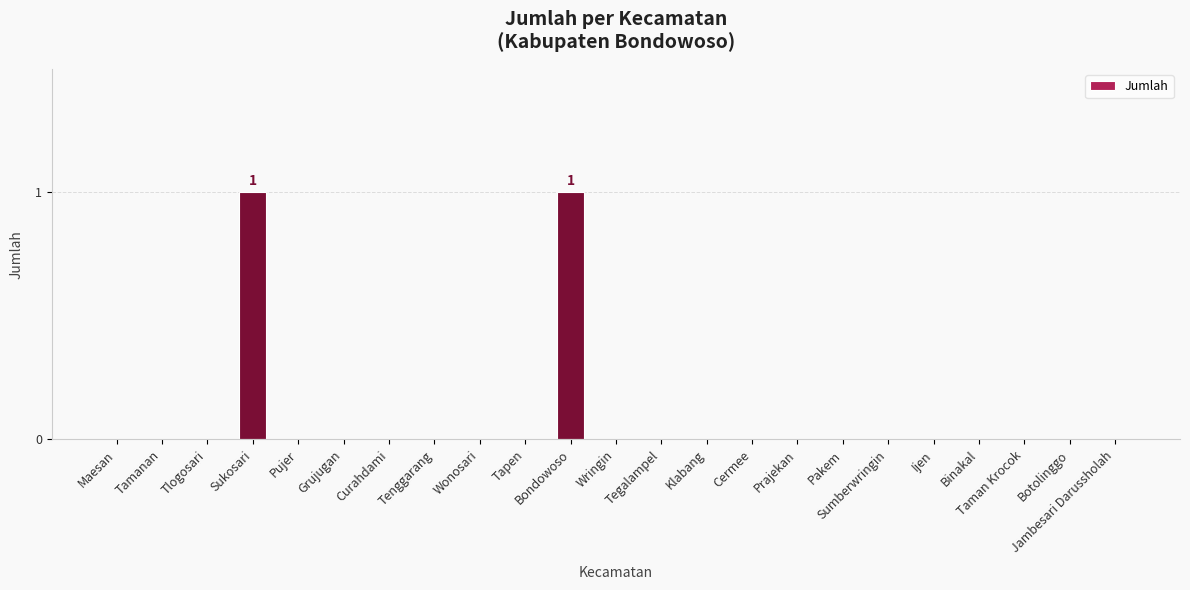

Which has a higher value, Bondowoso or Jambesari Darussholah?

Bondowoso